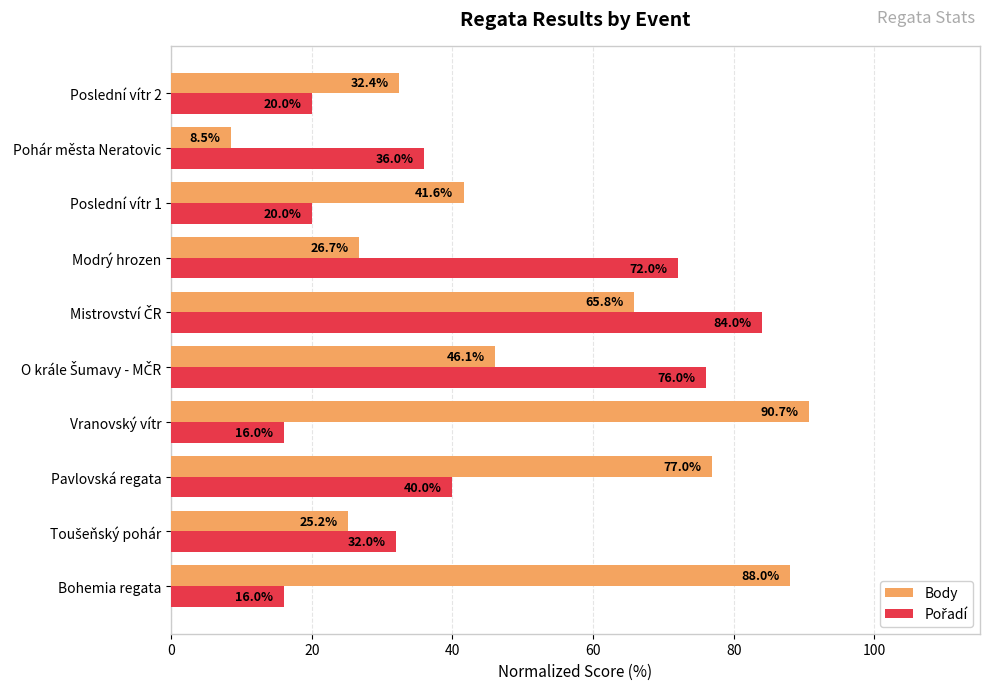

At how many categories does at least one series exceed 68?

6